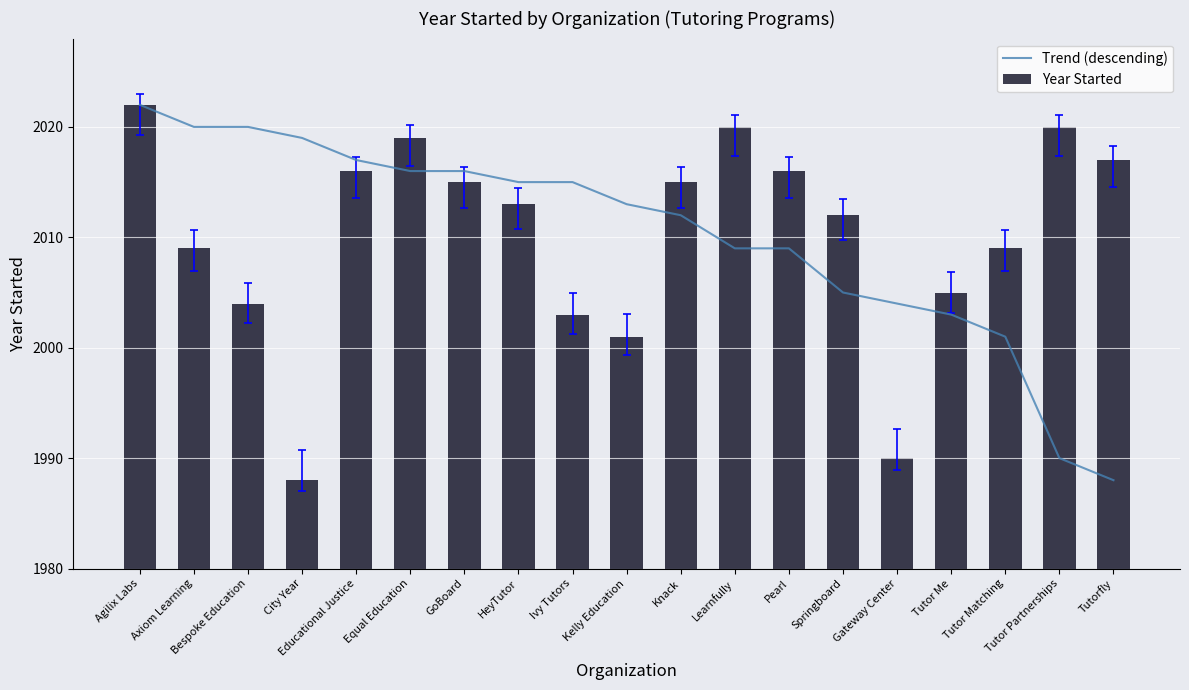

What position from the right is Bespoke Education?

17